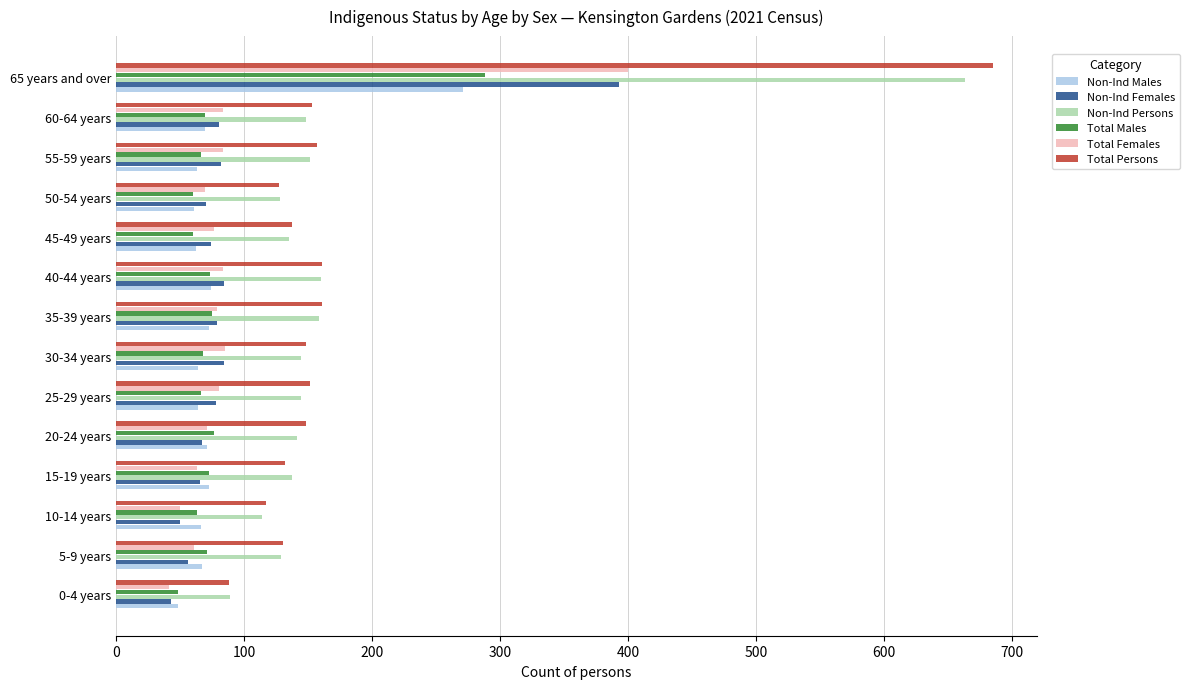

Is the value of Total Persons at 35-39 years greater than the value of Total Females at 45-49 years?

Yes